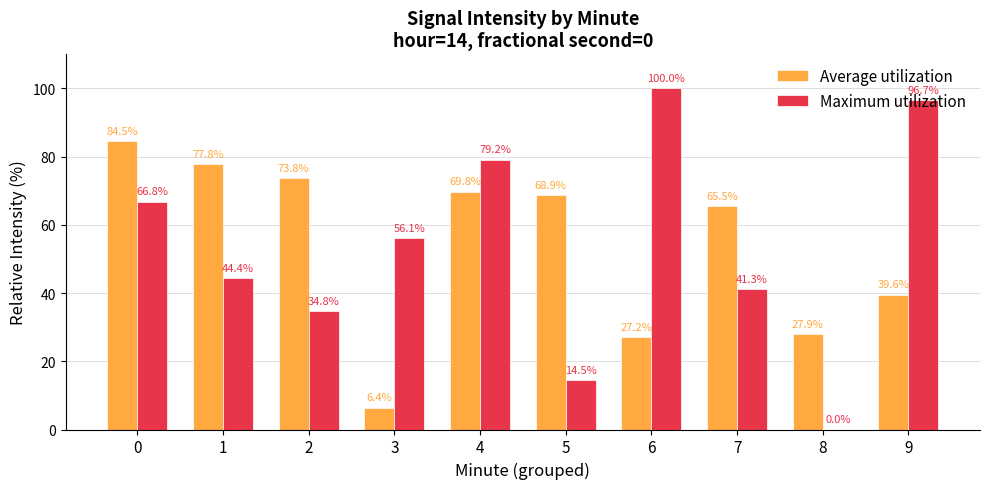

Which category has the highest value in the Maximum utilization series?

6